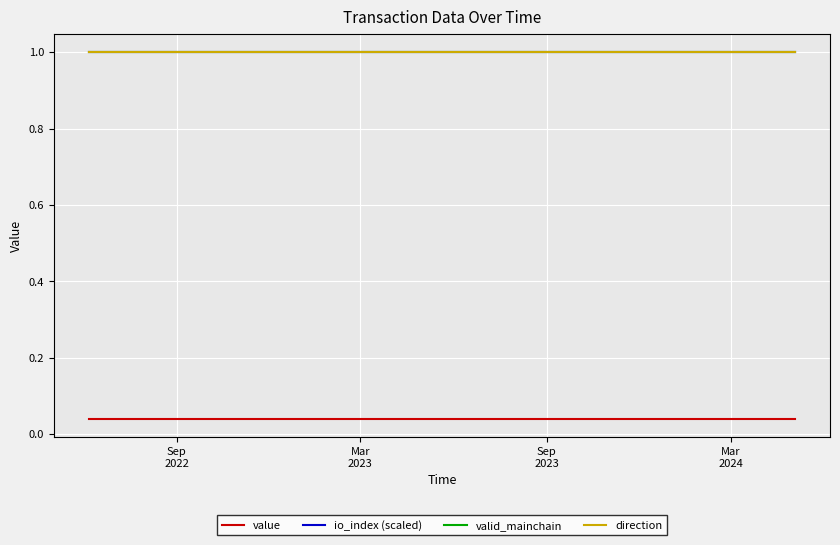

True or false: direction and valid_mainchain cross at least once.

False